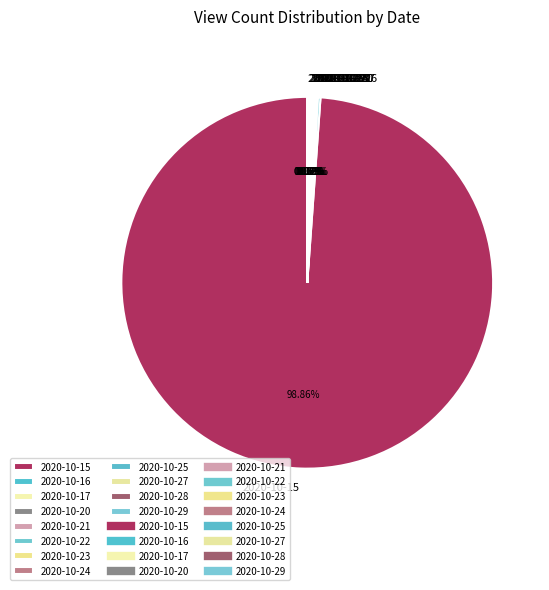

Does 2020-10-15 represent more than half of the total?

Yes